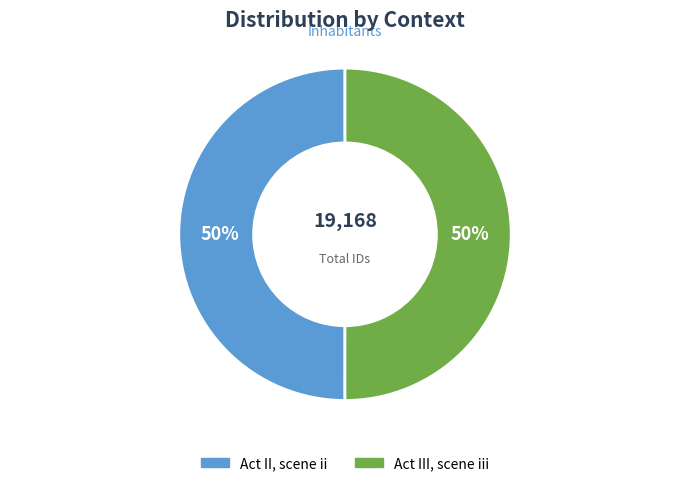

Do Act III, scene iii and Act II, scene ii together represent more than half of the pie?

Yes